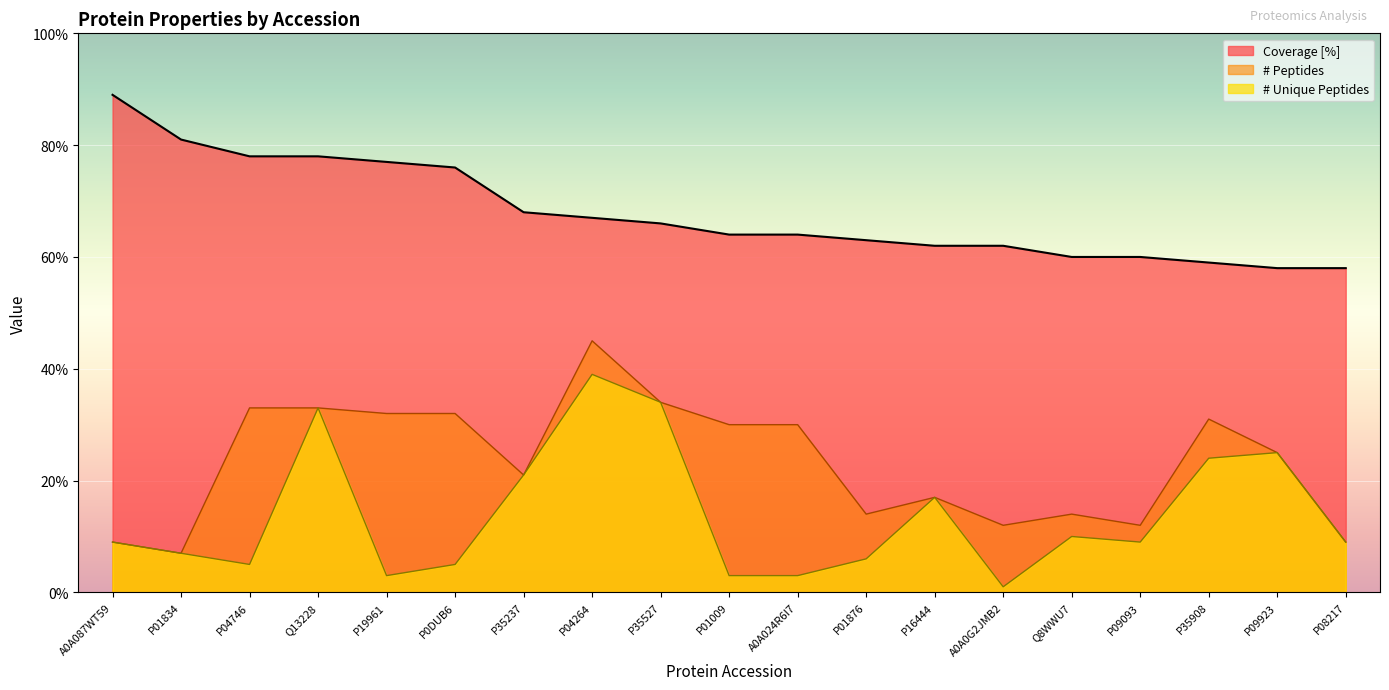

How many values in the # Peptides series exceed 25?

9